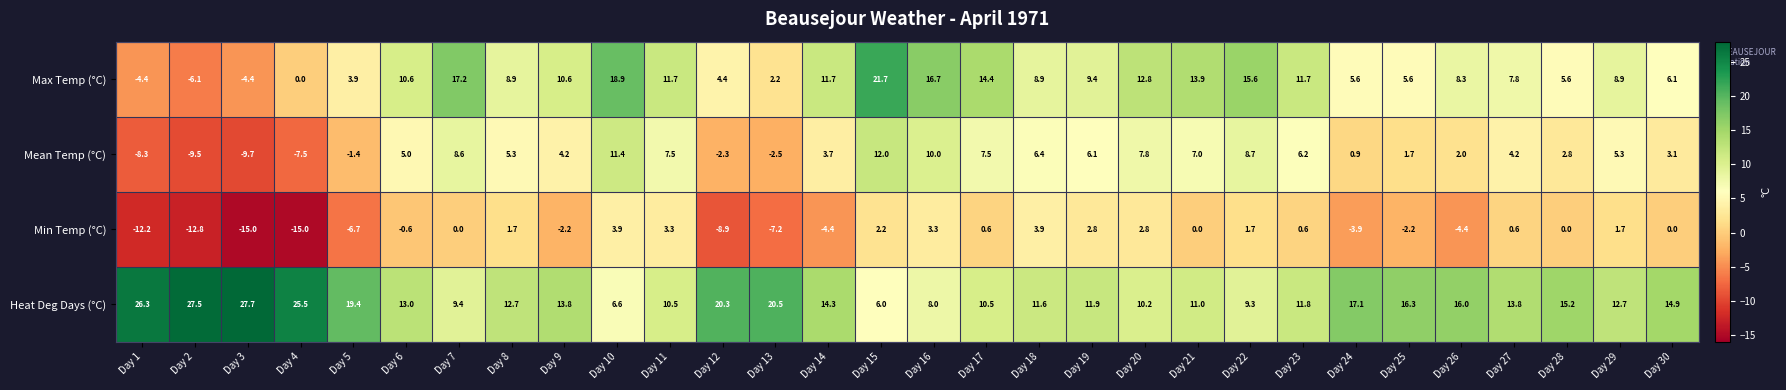

Is it true that Heat Deg Days (°C) equals 2.8 at Day 23?

False